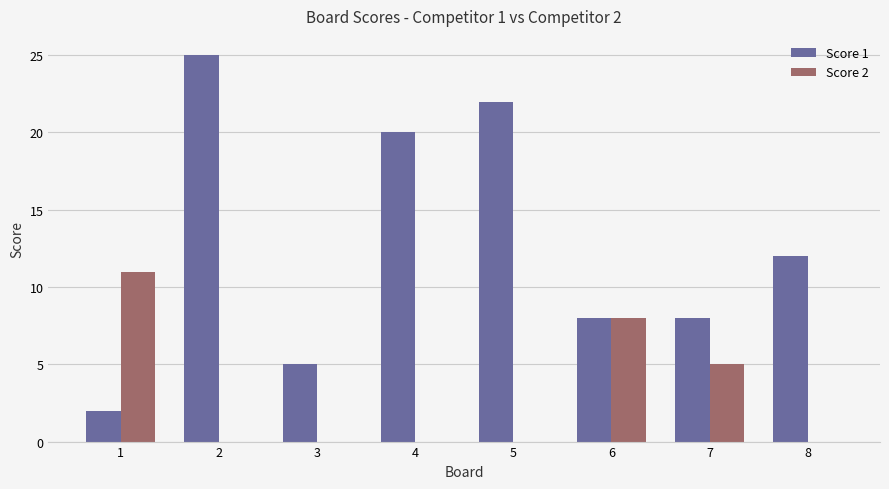

What is the highest value of the Score 2 series?

11